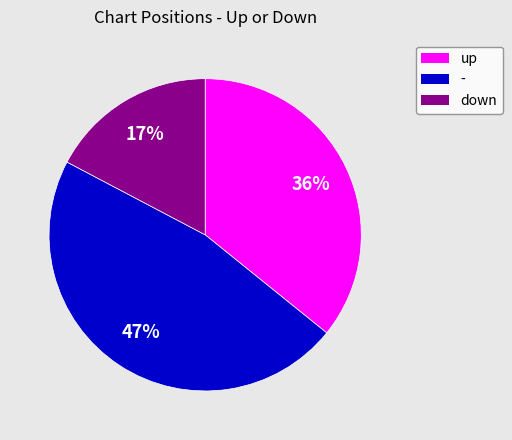

What is the largest slice in the pie chart?

-